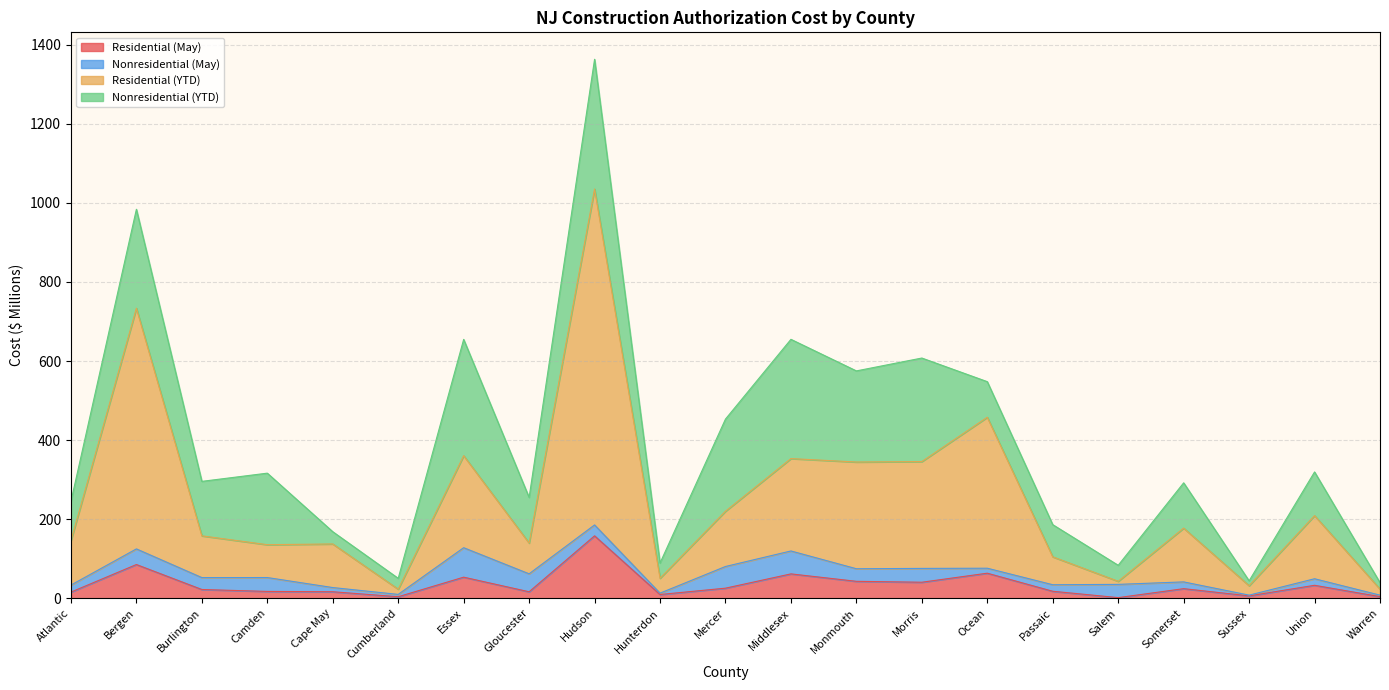

Does the chart display data point markers on the line(s)?

No